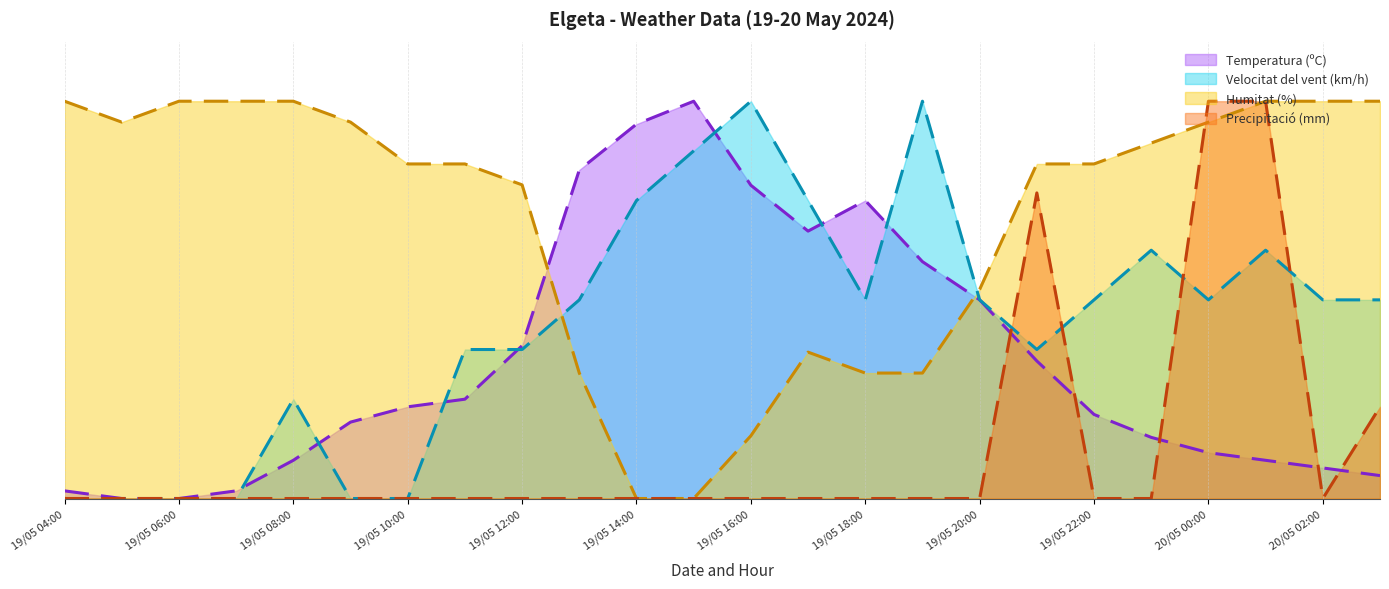

Which series ends up on top after the final intersection of Humitat (%) and Precipitació (mm)?

Precipitació (mm)